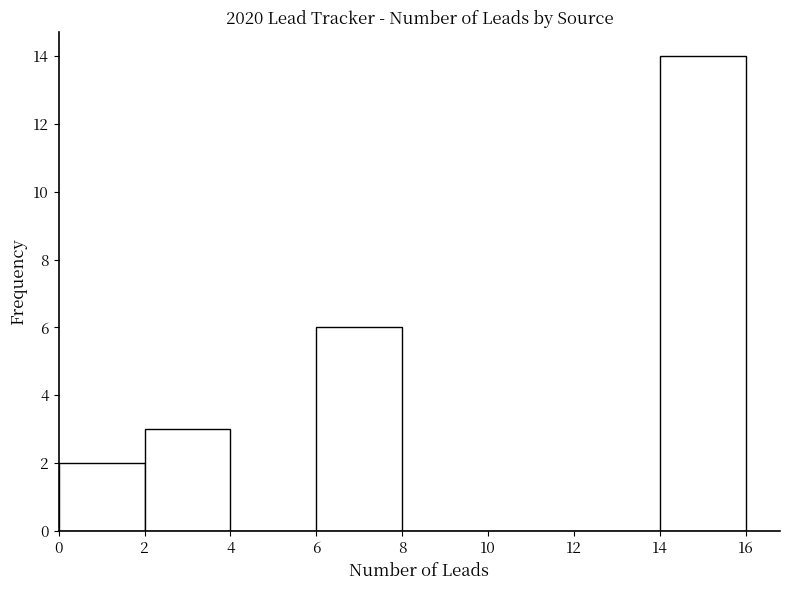

Reading left to right, transcribe this chart: for each bar, give the range it covers on the x-axis and its height. The values are not printed on the chart, so give them approximately, as read against the axis.

0 to 2: 2
2 to 4: 3
4 to 6: 0
6 to 8: 6
8 to 10: 0
10 to 12: 0
12 to 14: 0
14 to 16: 14